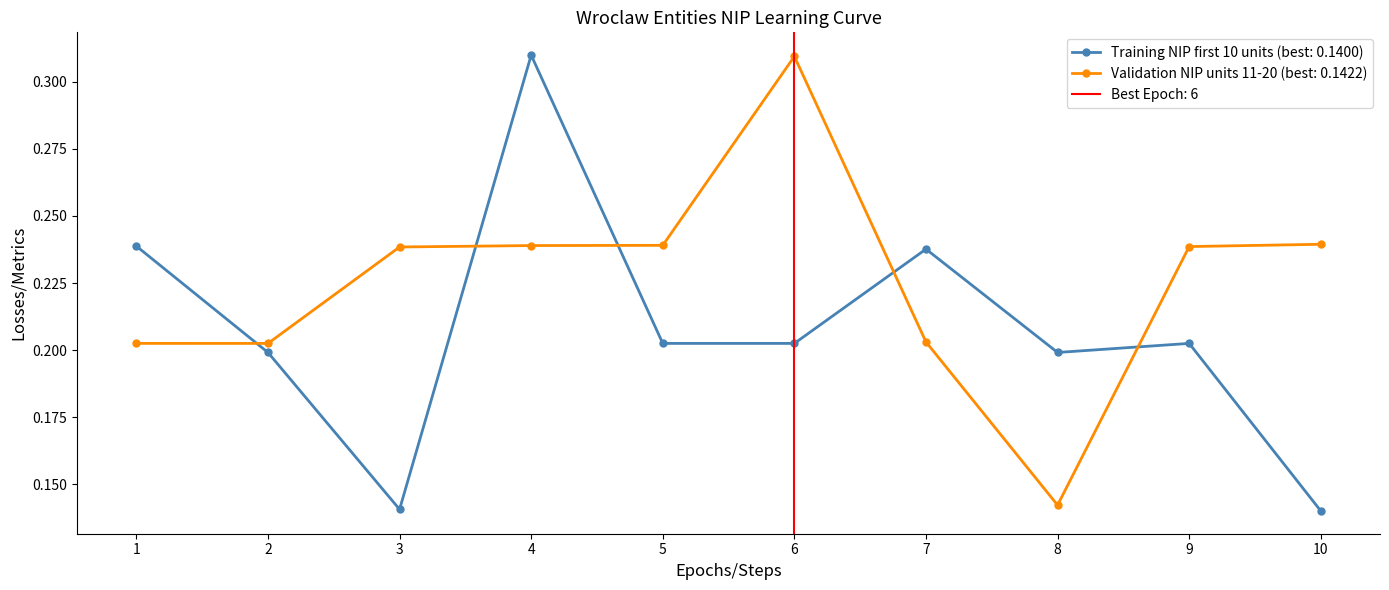

The value of NIP (units 11-20) at 2 is 0.2. True or false?

True